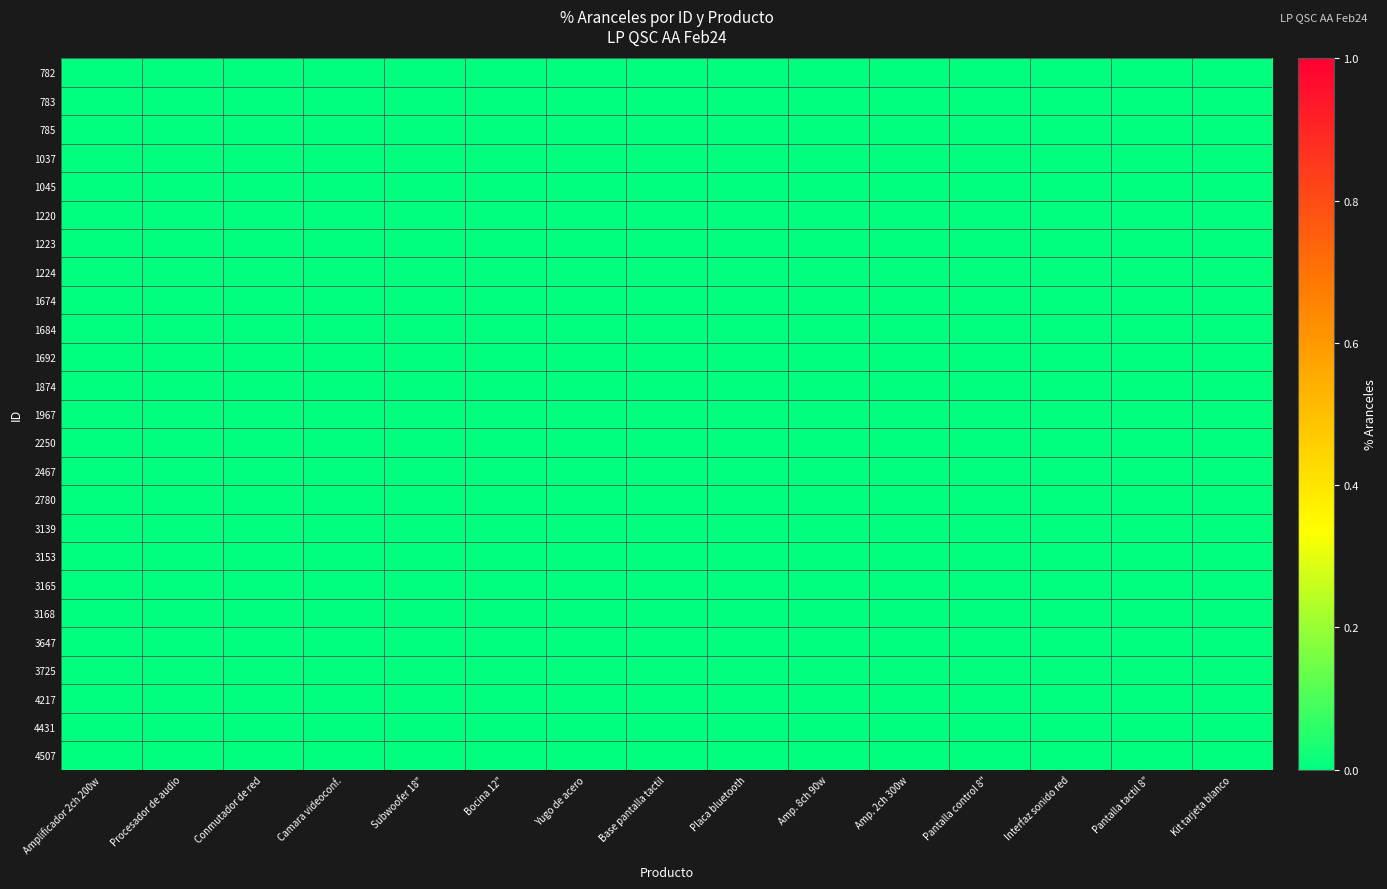

At which category is the sum across all series the highest?

Procesador de audio